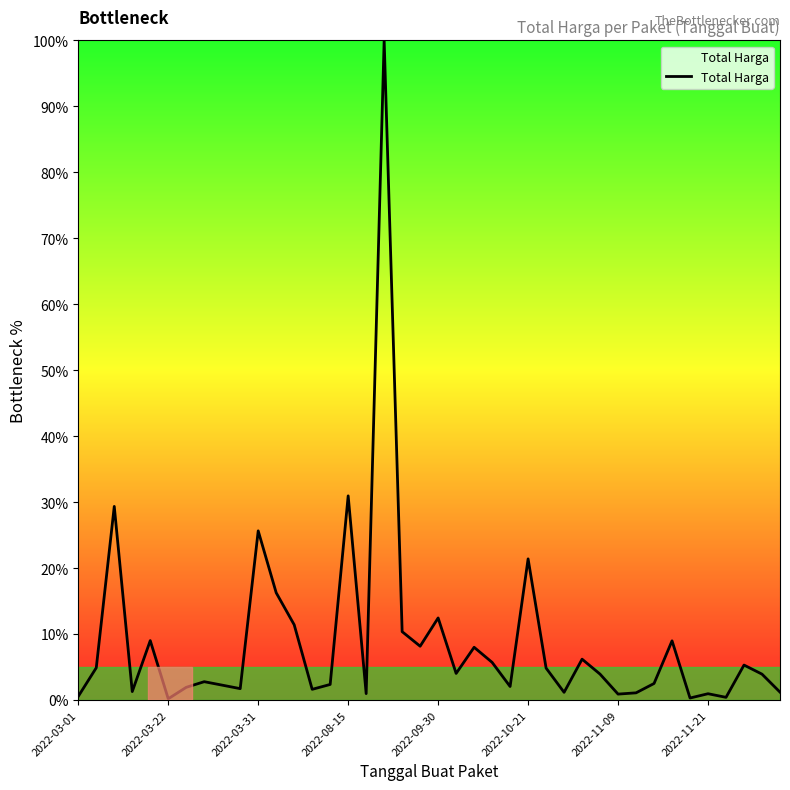

Does the chart have visible grid lines?

No